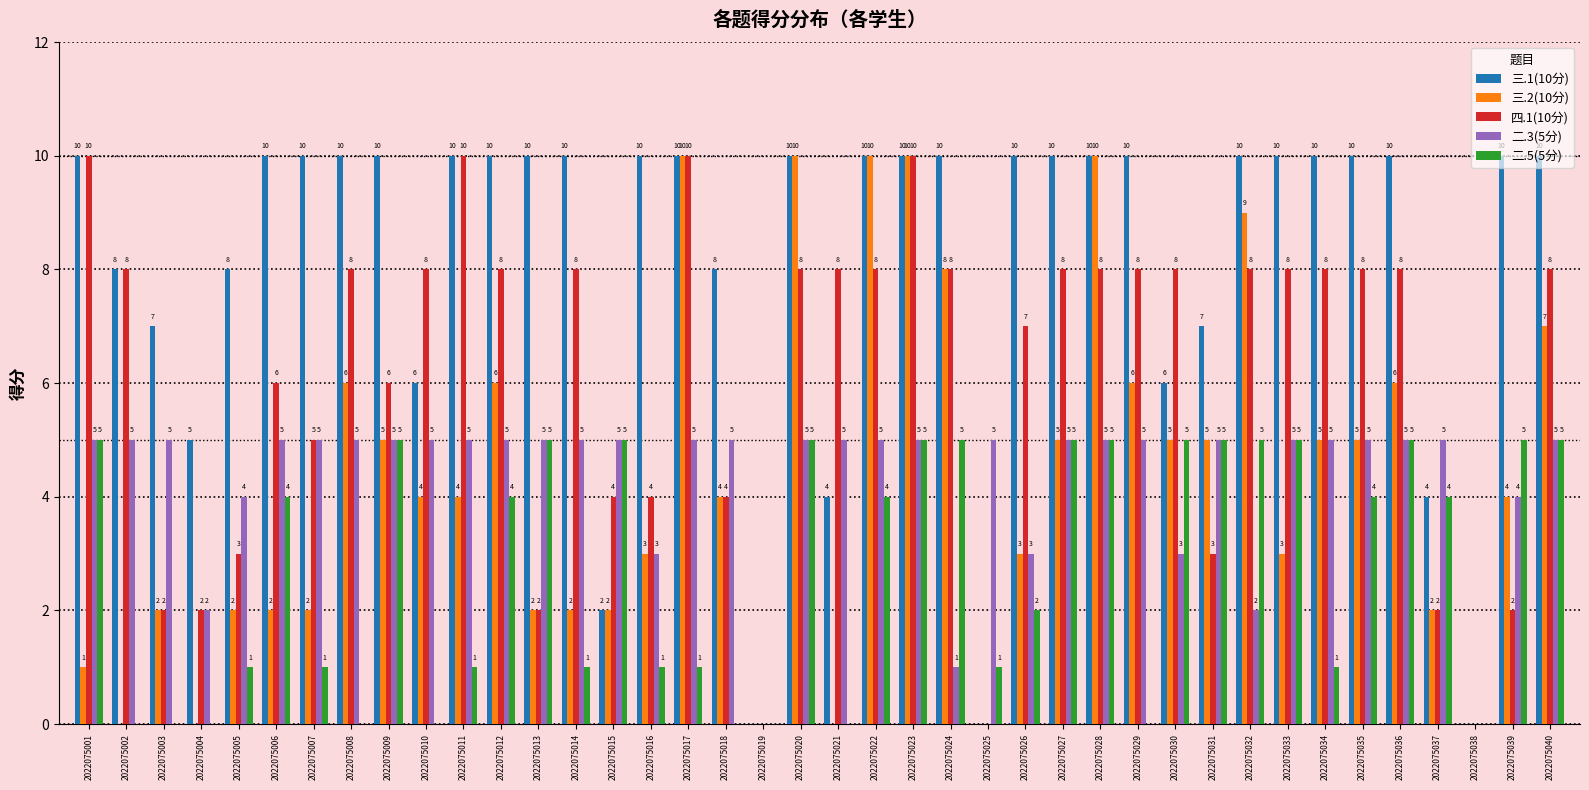

What is the highest value of the 四.1(10分) series?

10